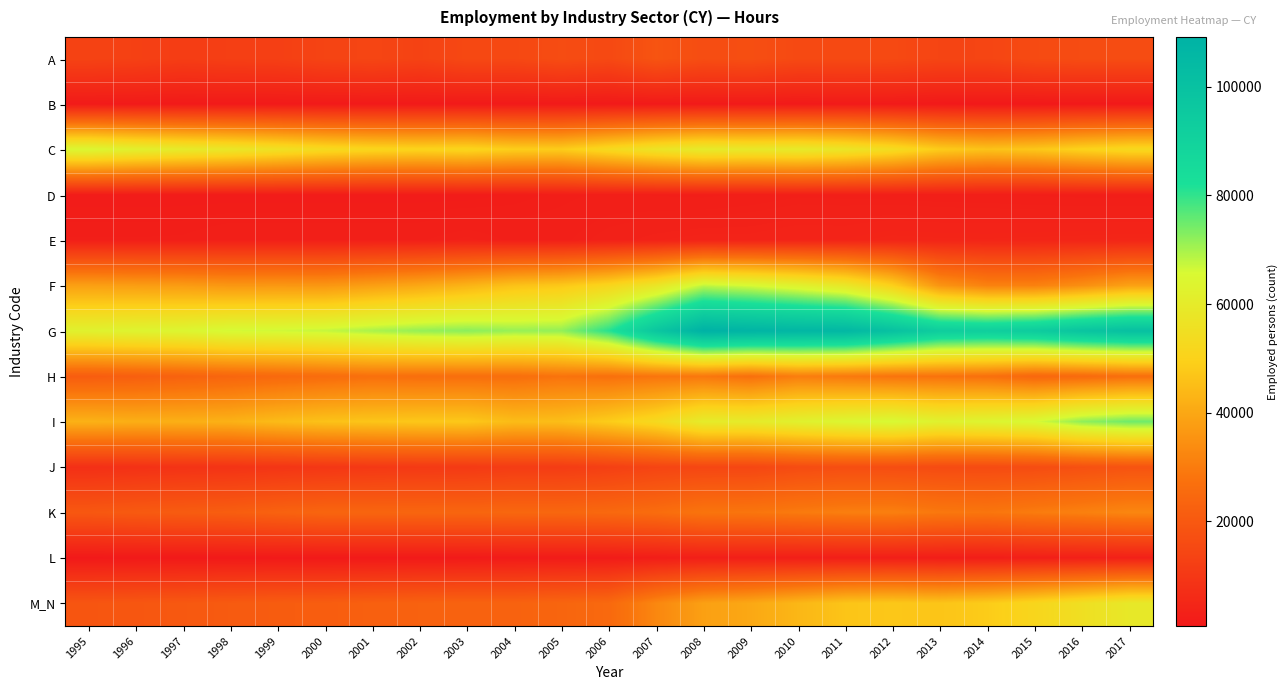

Between 2004 and 2005, which series saw the biggest shift?

F